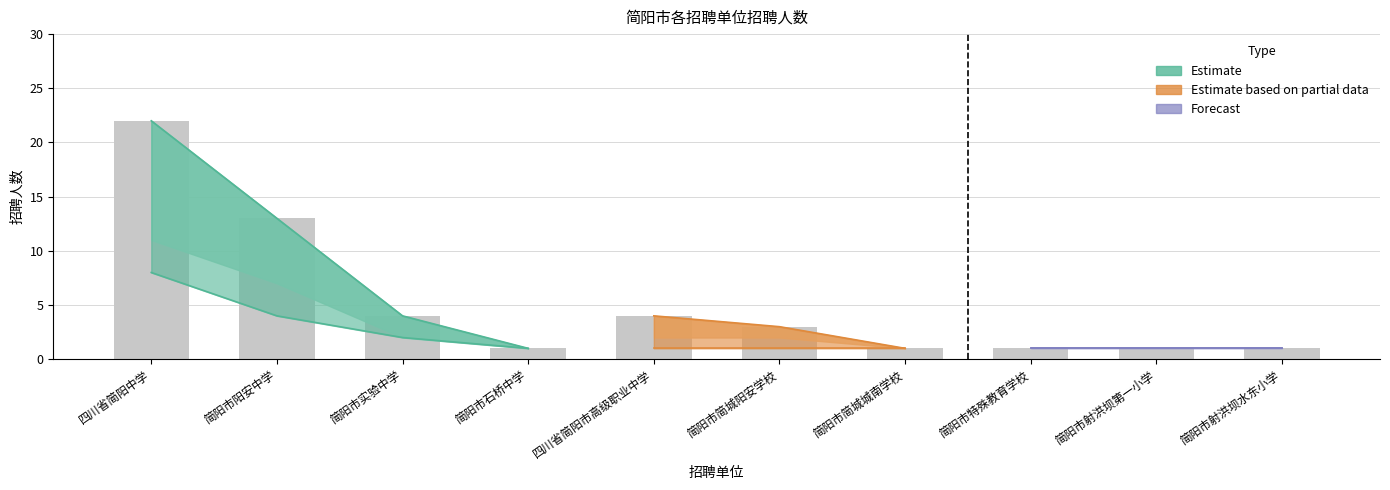

The value of 招聘人数 at 简阳市射洪坝水东小学 is 2. True or false?

False